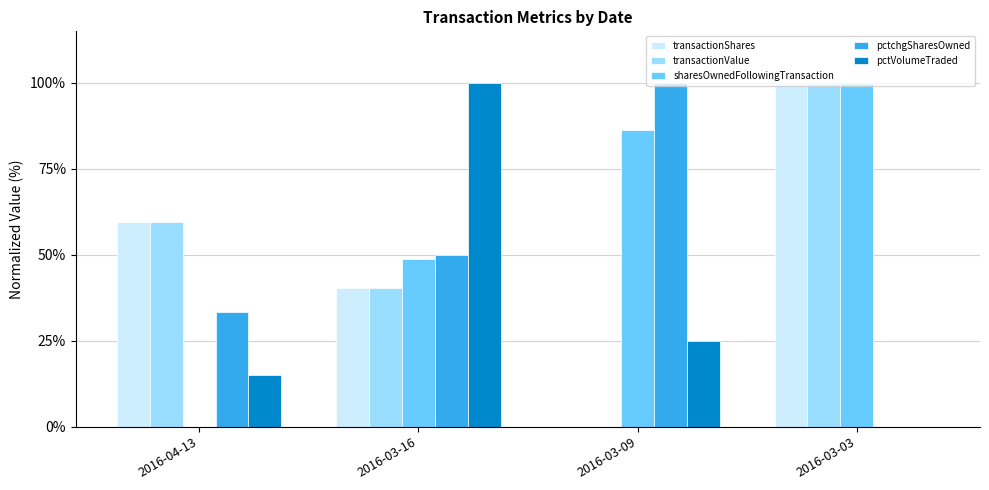

Which series changed the most between 2016-04-13 and 2016-03-03?

sharesOwnedFollowingTransaction